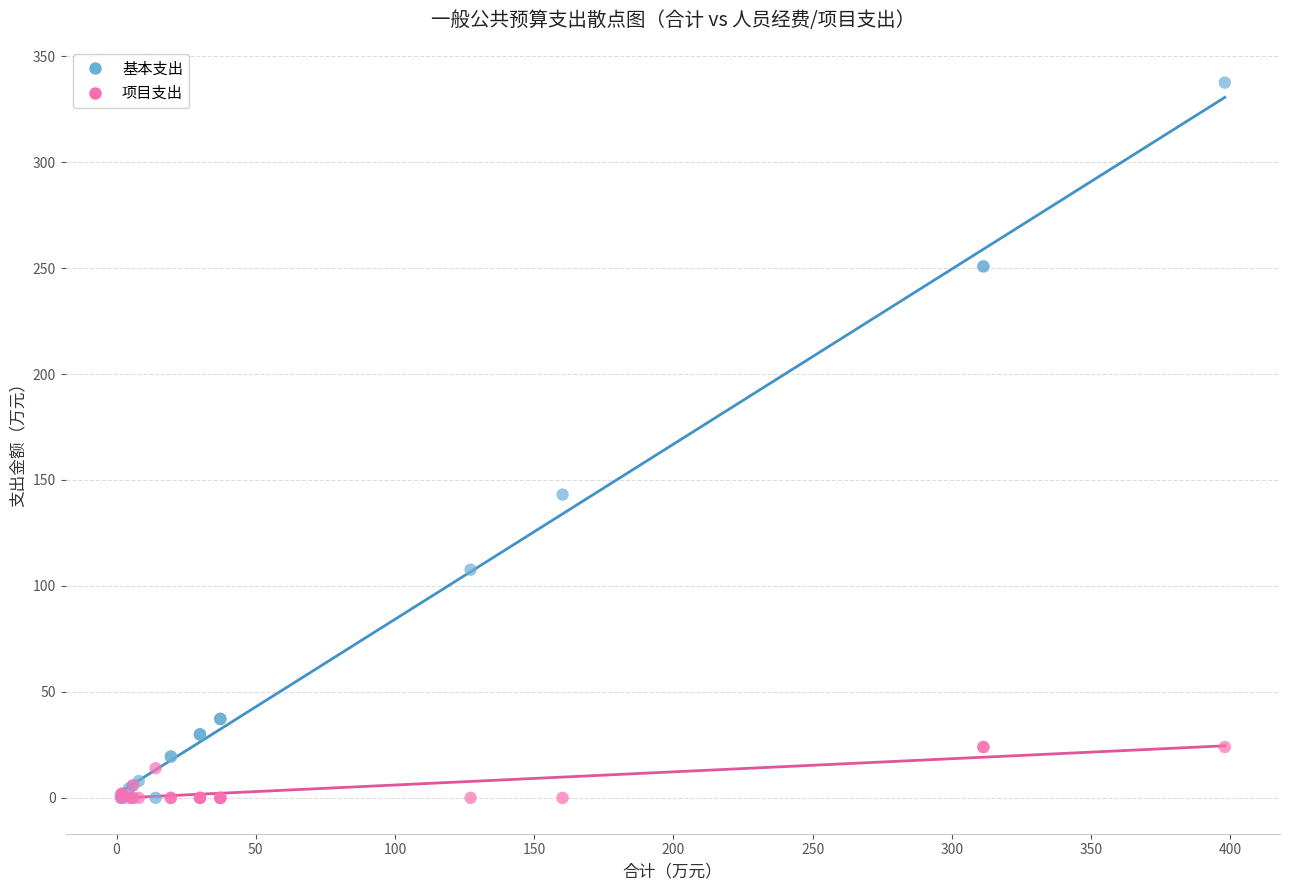

Which series has the widest spread of Y values?

基本支出